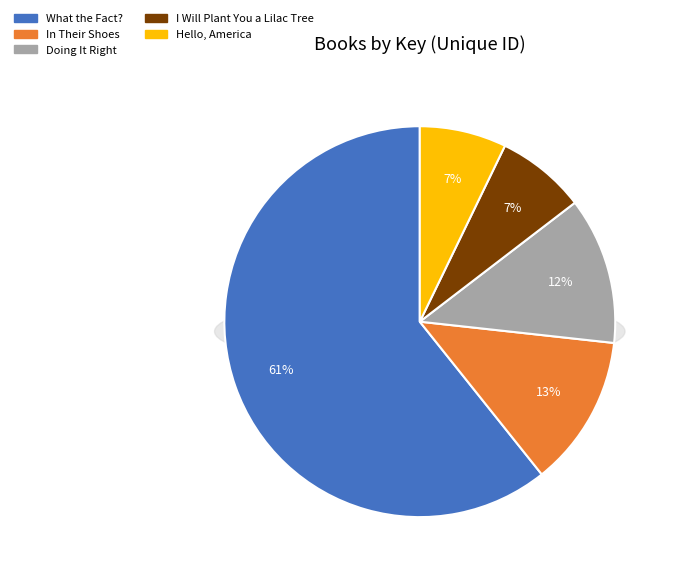

How many slices are in this pie chart?

5